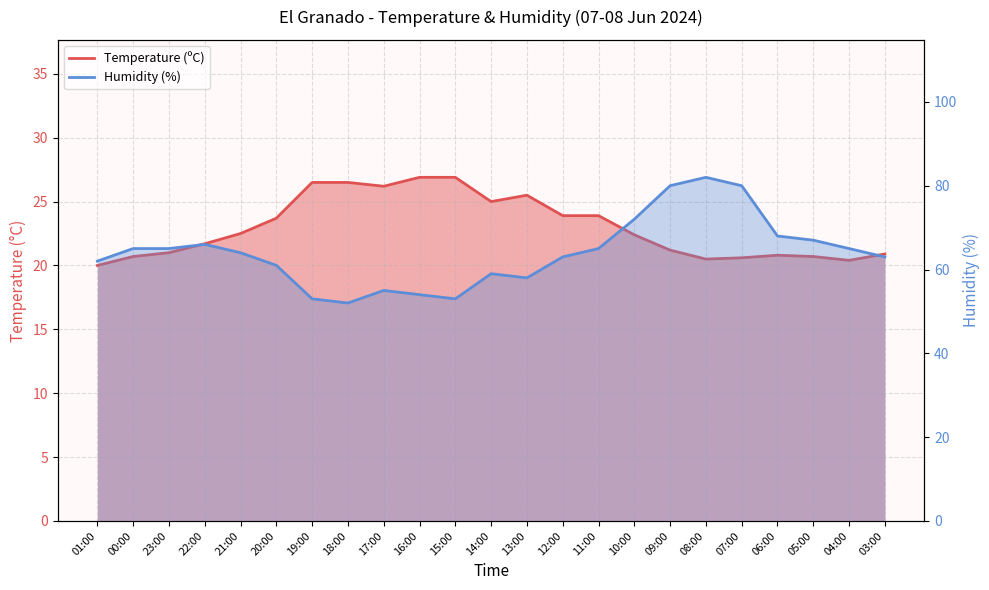

What is the total value across all series at 17:00?

81.2